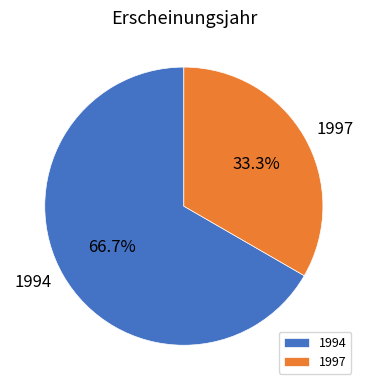

Between 1994 and 1997, which is larger?

1994